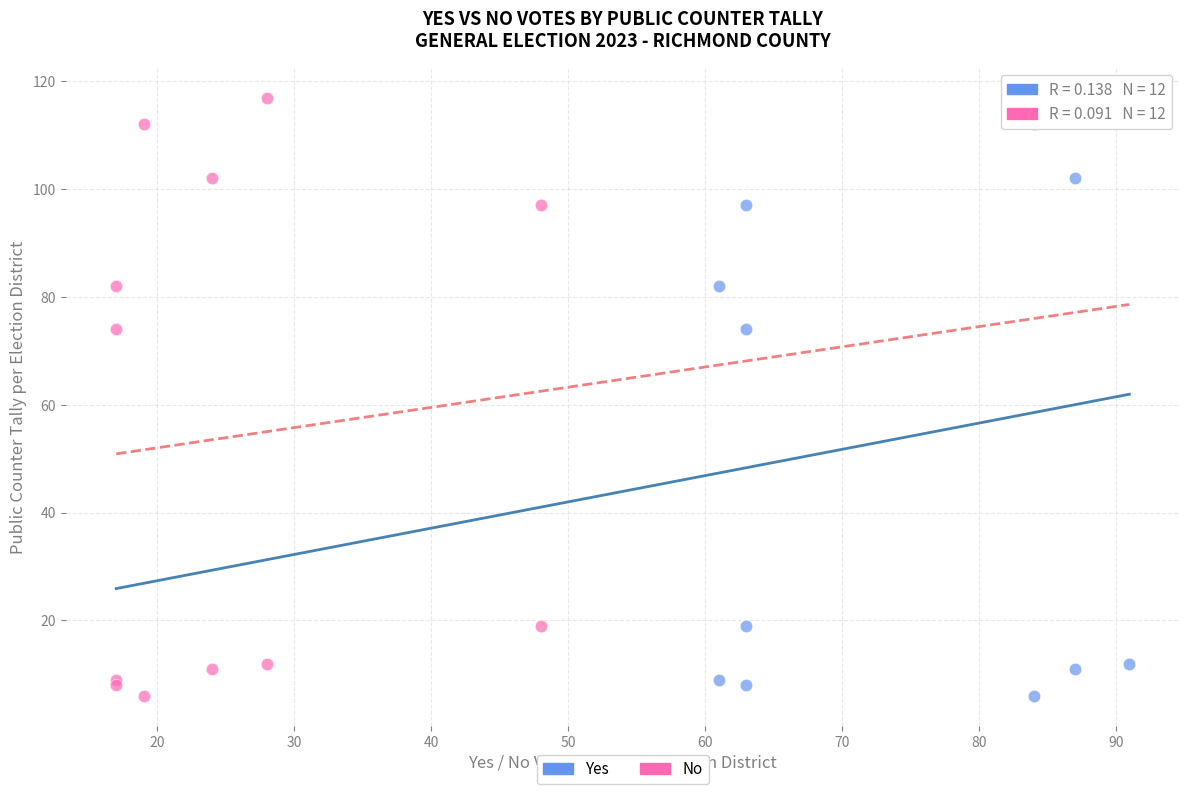

What are all the series names shown in the legend?

Yes, No